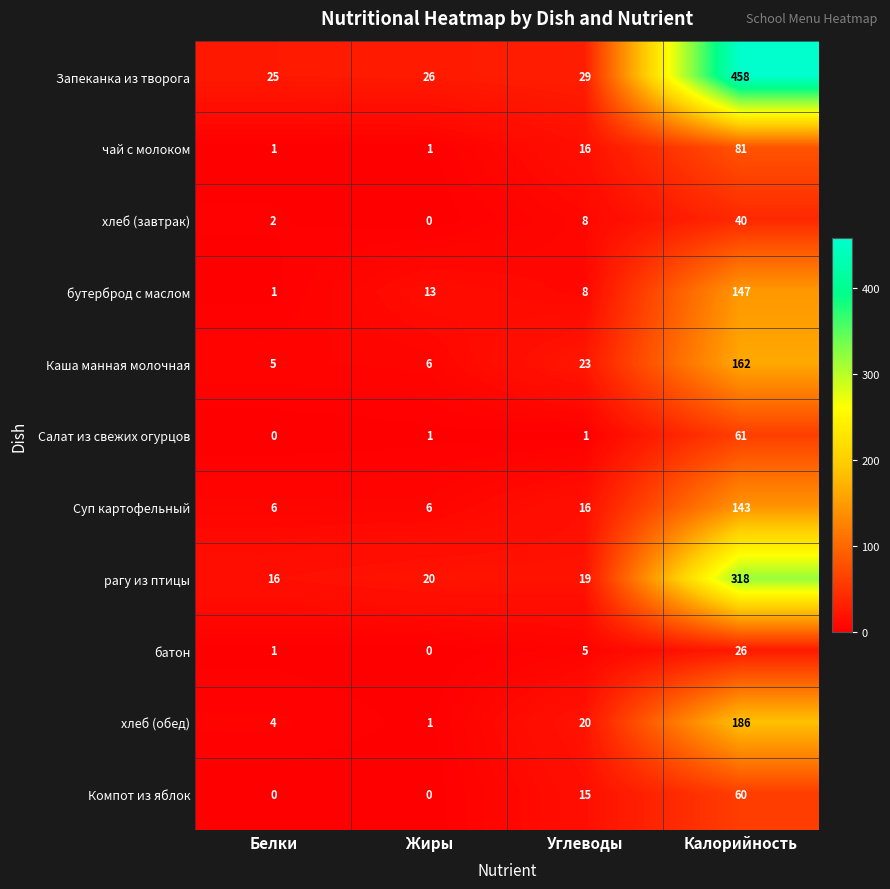

Which series has the widest spread of values?

Запеканка из творога